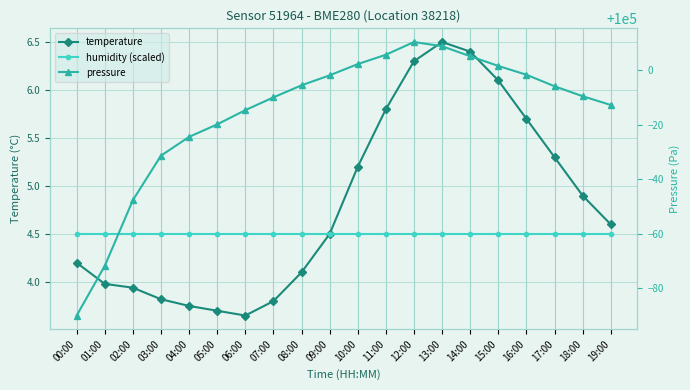

Reading left to right, list all the values displayed in this chart.

temperature: 00:00=4.2	01:00=4.0	02:00=3.9	03:00=3.8	04:00=3.8	05:00=3.7	06:00=3.6	07:00=3.8	08:00=4.1	09:00=4.5	10:00=5.2	11:00=5.8	12:00=6.3	13:00=6.5	14:00=6.4	15:00=6.1	16:00=5.7	17:00=5.3	18:00=4.9	19:00=4.6
humidity (scaled): 00:00=4.5	01:00=4.5	02:00=4.5	03:00=4.5	04:00=4.5	05:00=4.5	06:00=4.5	07:00=4.5	08:00=4.5	09:00=4.5	10:00=4.5	11:00=4.5	12:00=4.5	13:00=4.5	14:00=4.5	15:00=4.5	16:00=4.5	17:00=4.5	18:00=4.5	19:00=4.5
pressure: 00:00=99910.1	01:00=99928.3	02:00=99952.4	03:00=99968.8	04:00=99975.6	05:00=99980.2	06:00=99985.4	07:00=99990.1	08:00=99994.6	09:00=99998.2	10:00=100002.3	11:00=100005.8	12:00=100010.4	13:00=100008.9	14:00=100005.2	15:00=100001.7	16:00=99998.4	17:00=99994.2	18:00=99990.6	19:00=99987.3